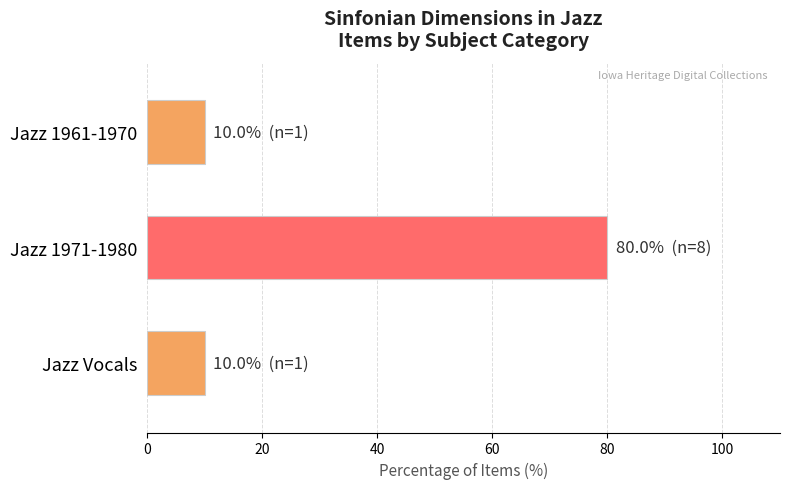

True or false: the data shows 10 at Jazz Vocals.

True